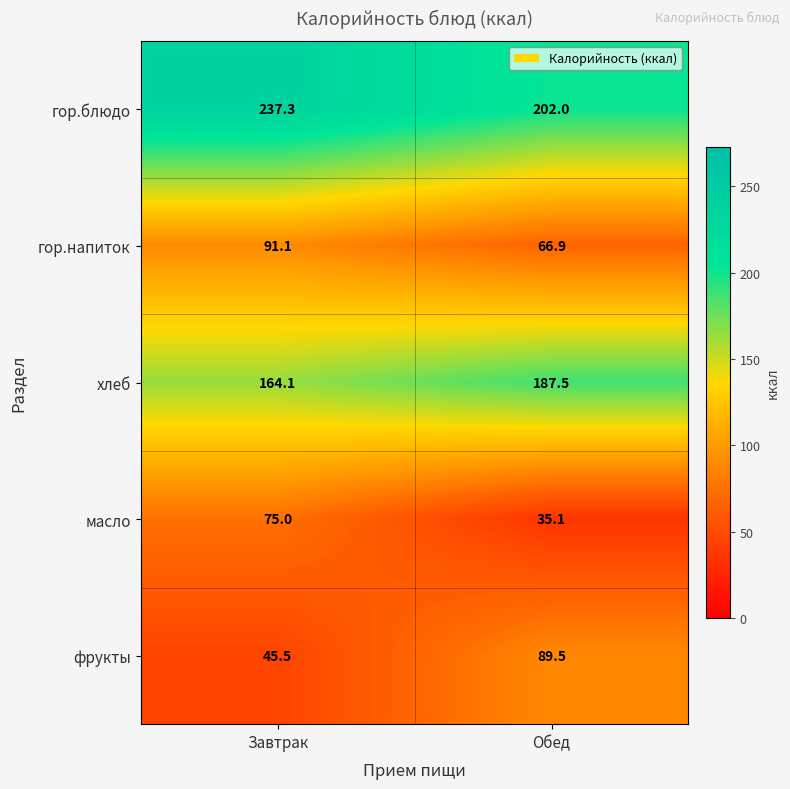

What is the sum of the гор.напиток values at Завтрак and Обед?

158.0